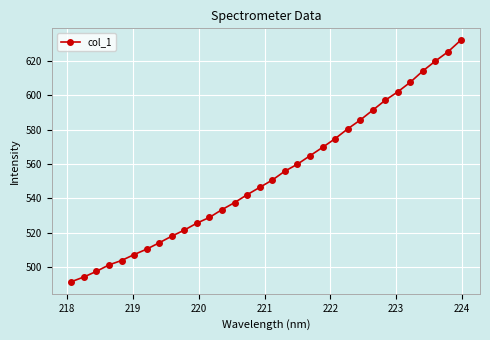

How many values are below 550?

16